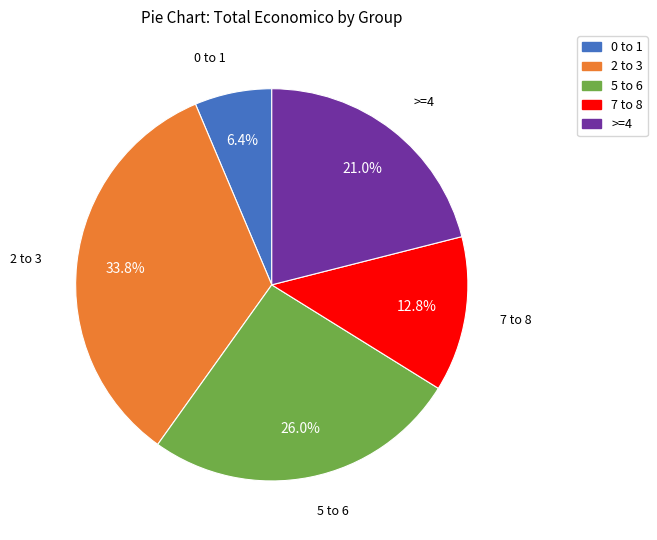

Is there any slice that represents more than half of the pie?

No